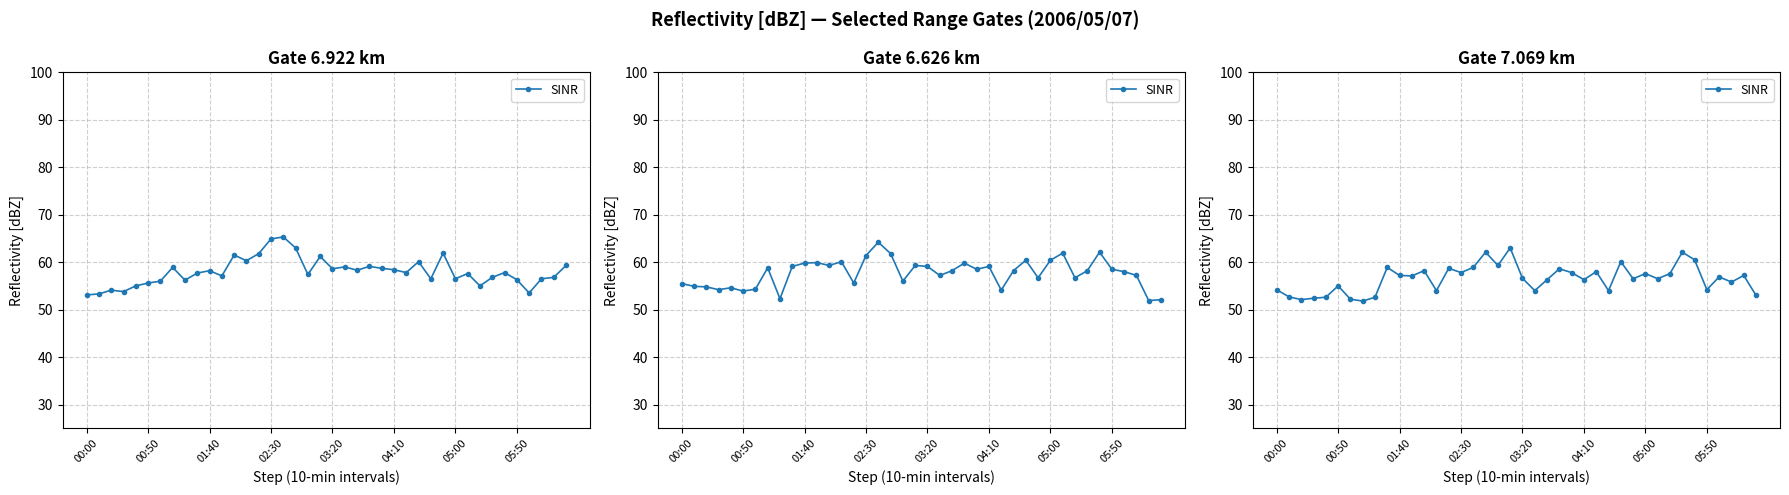

Where is the data nearest to the value 57?

11